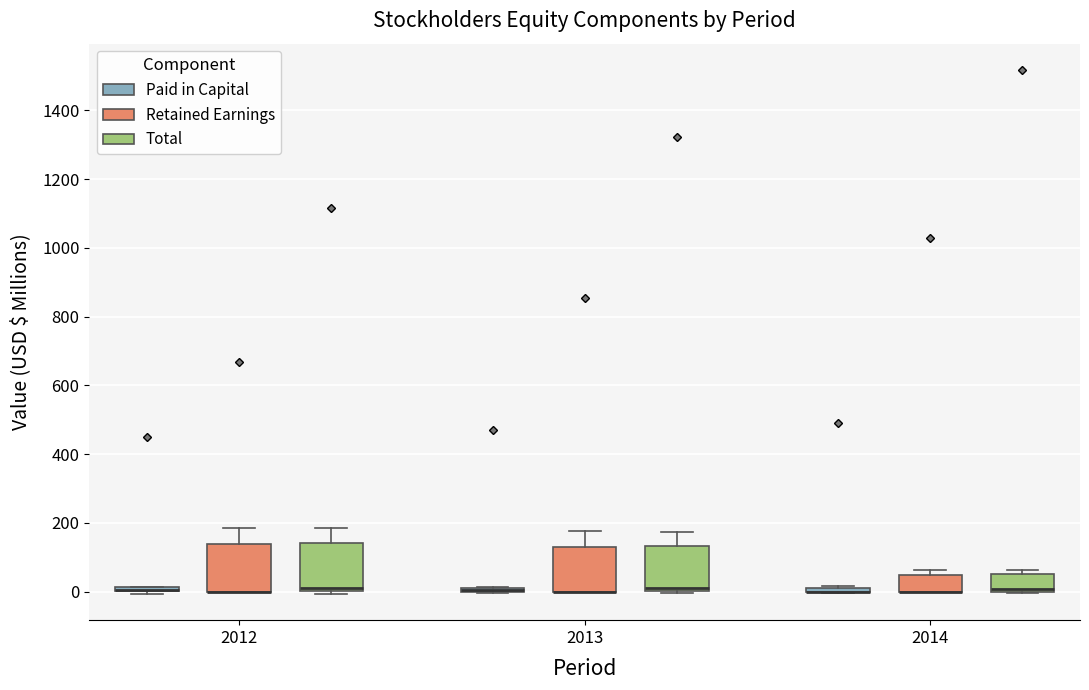

Where is the lower edge of the box for 2014 (Total) on the y-axis? The values are not printed on the chart, so give them approximately, as read against the axis.

0